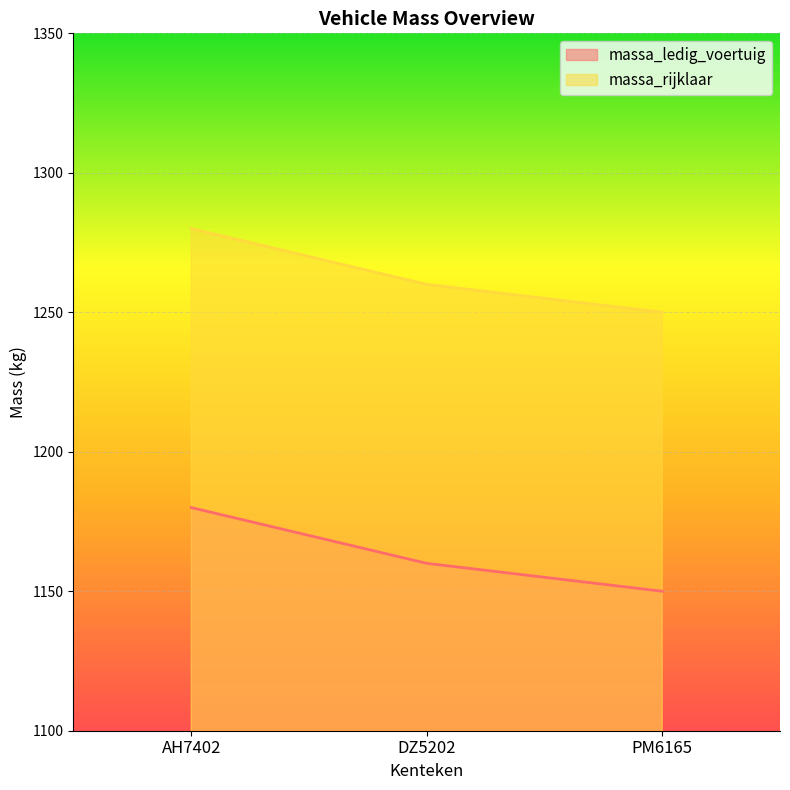

How many values in the massa_ledig_voertuig series exceed 1160?

1